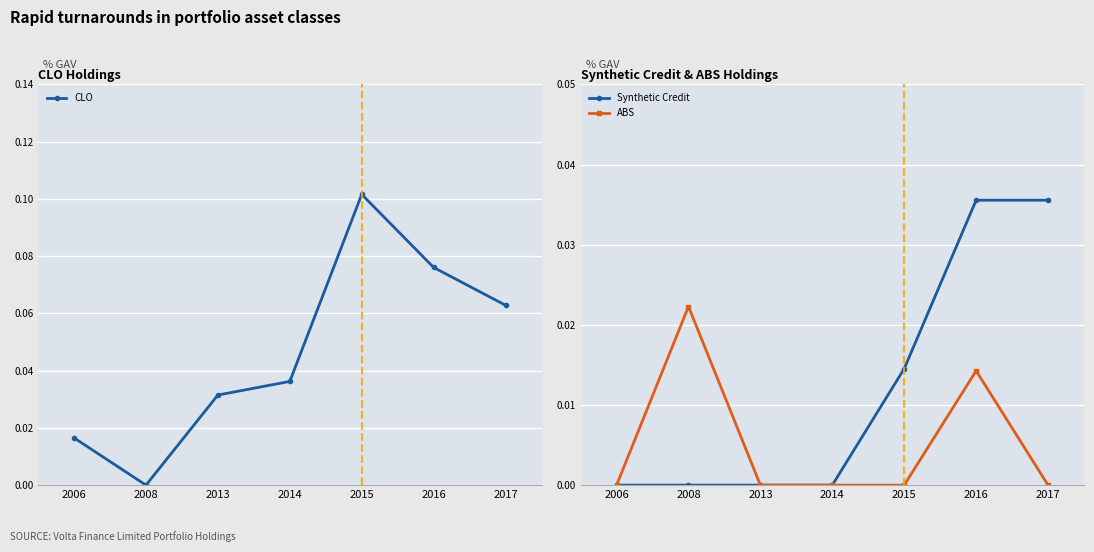

How many positive values does the CLO series have?

6